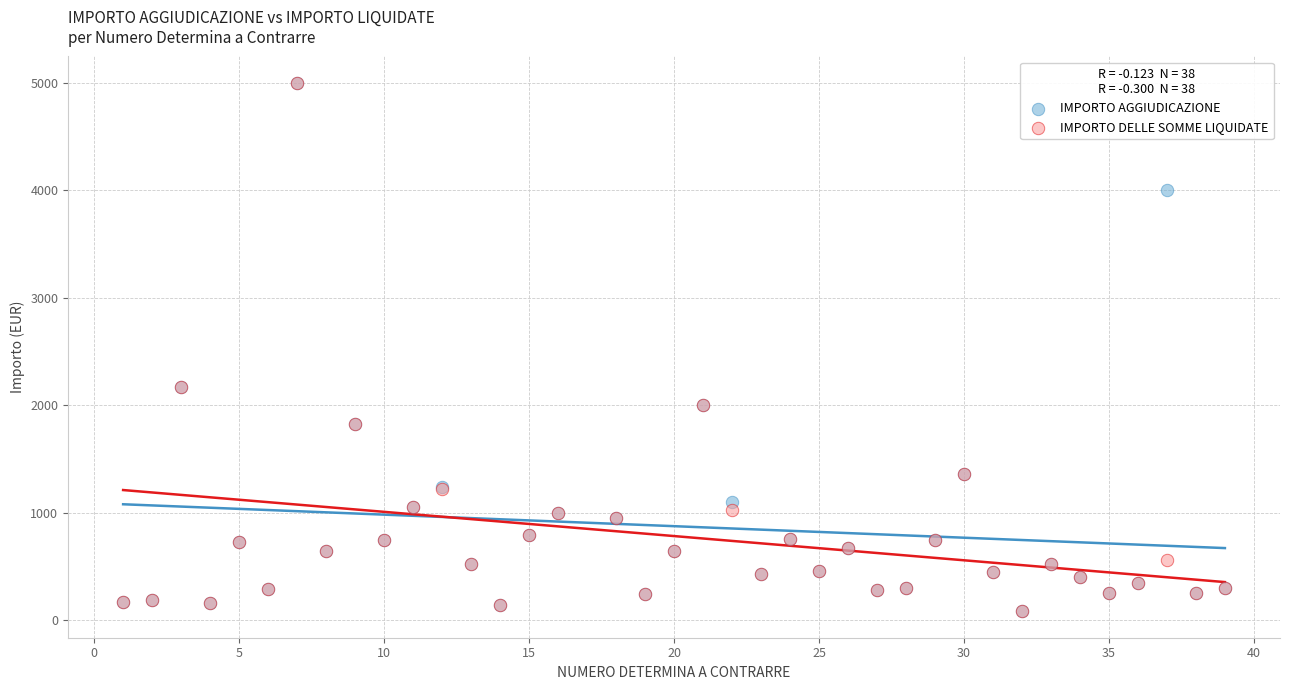

What are all the series names shown in the legend?

IMPORTO AGGIUDICAZIONE, IMPORTO DELLE SOMME LIQUIDATE